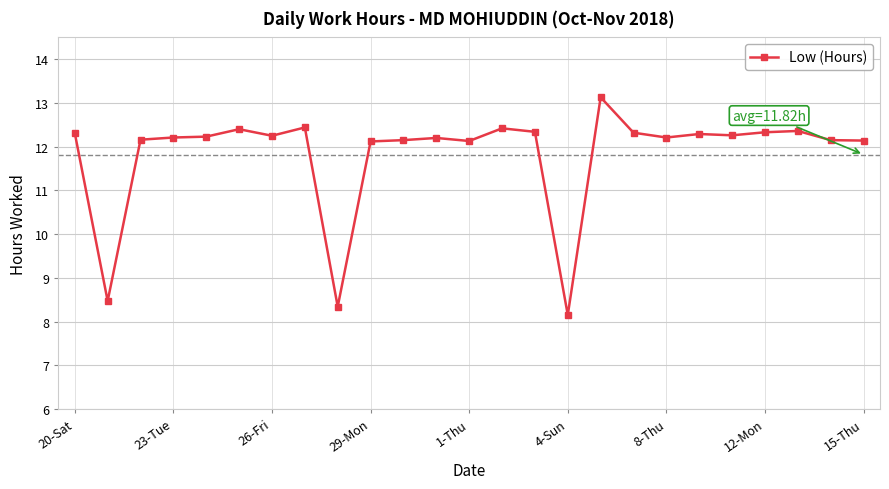

What is the greatest value displayed?

13.1